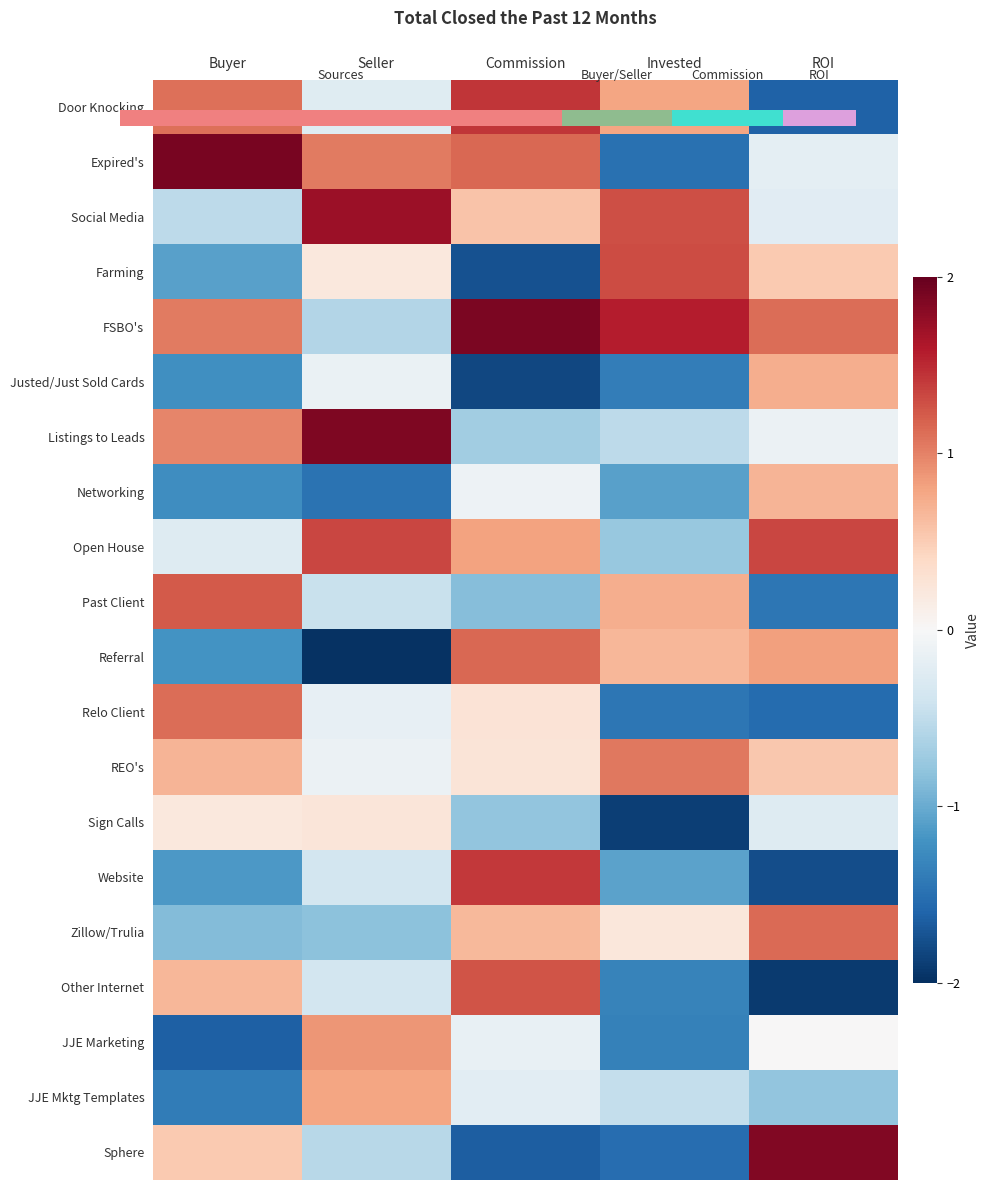

What is the total value across all series at Buyer?

-1.2